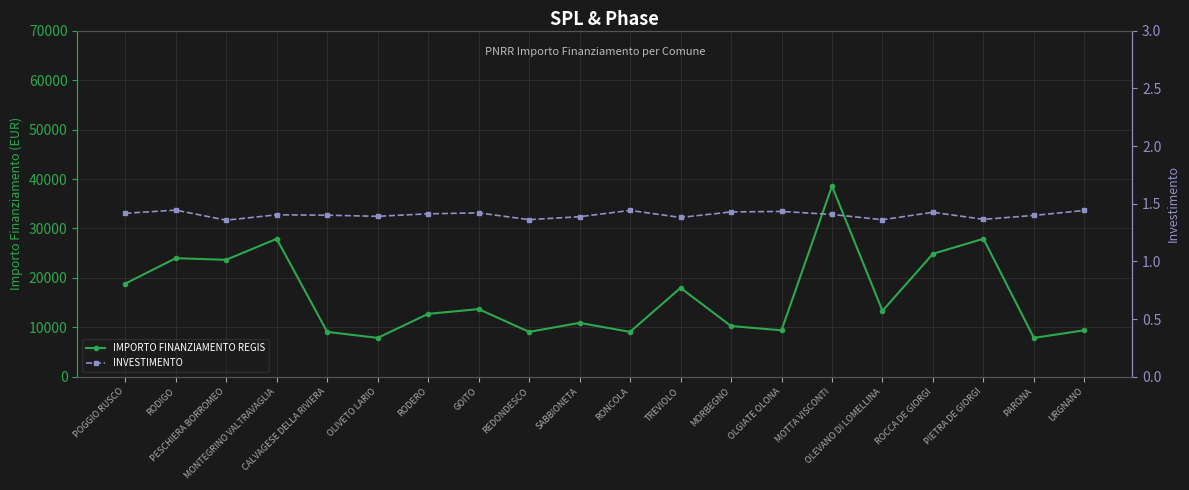

How many interior local peaks does the INVESTIMENTO series have?

6